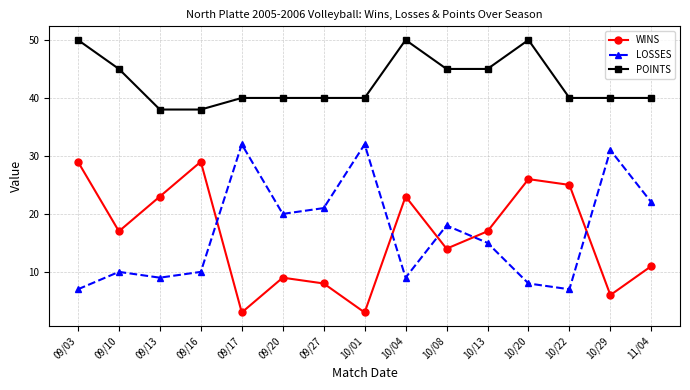

Which series has the largest total across all categories?

POINTS